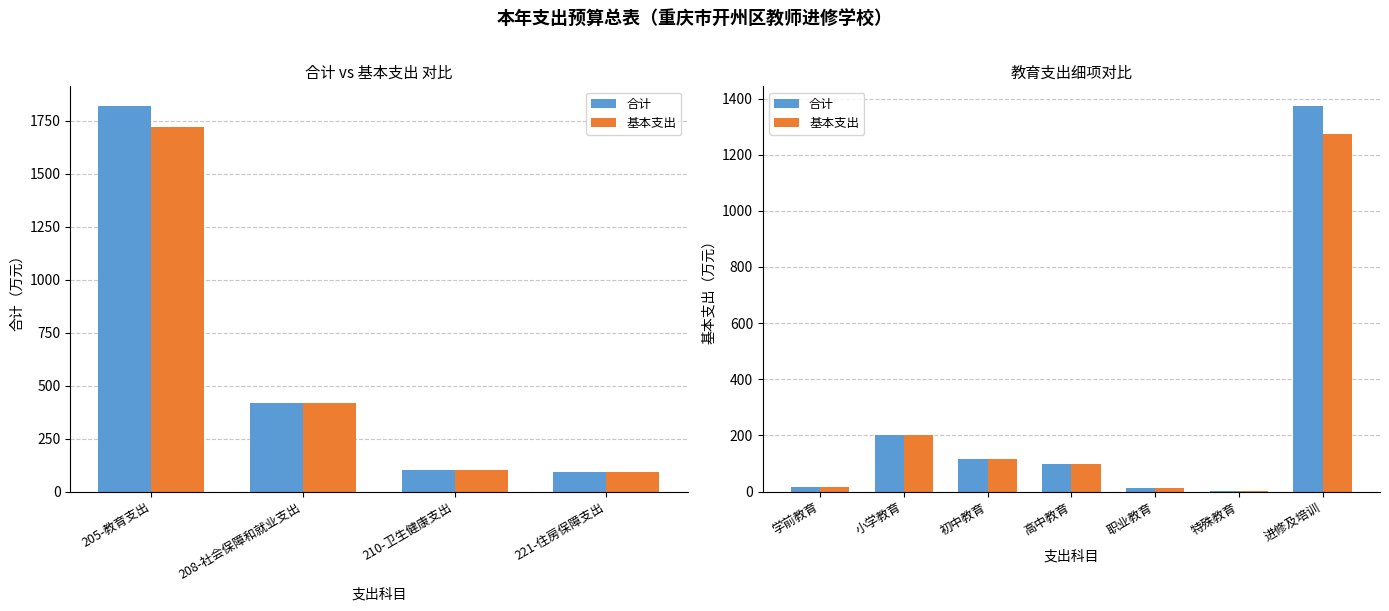

At how many categories does at least one series exceed 264?

1